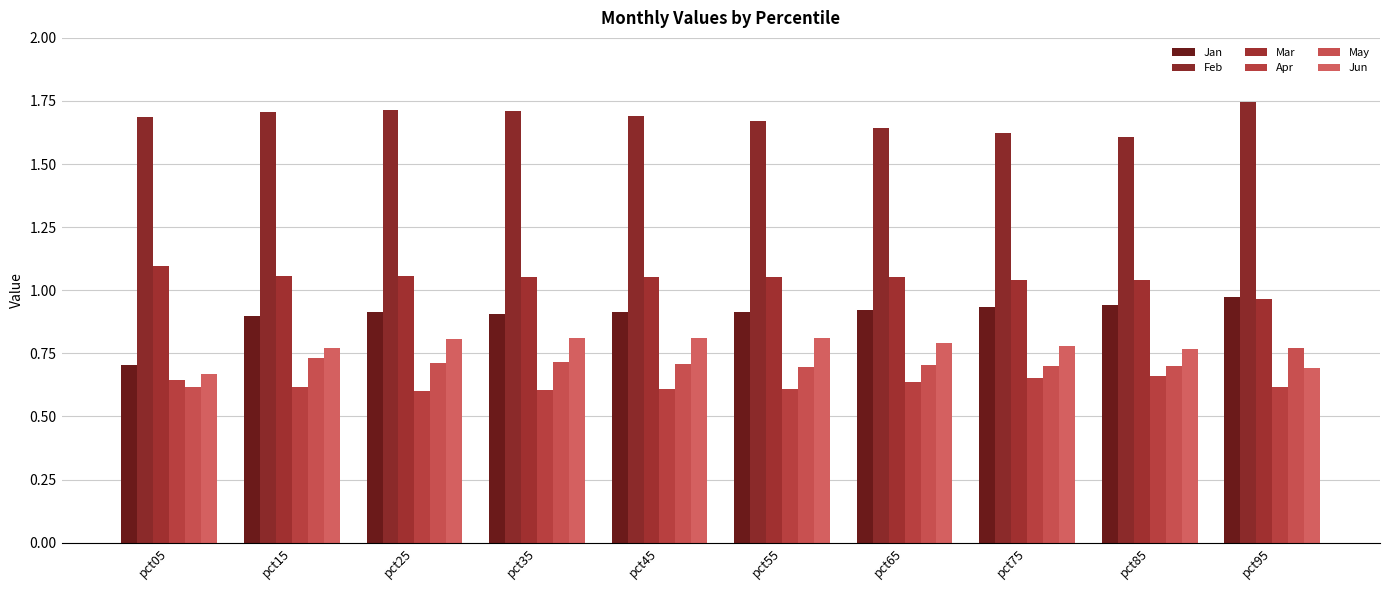

The Jun series shows 0.8 at pct25. True or false?

True